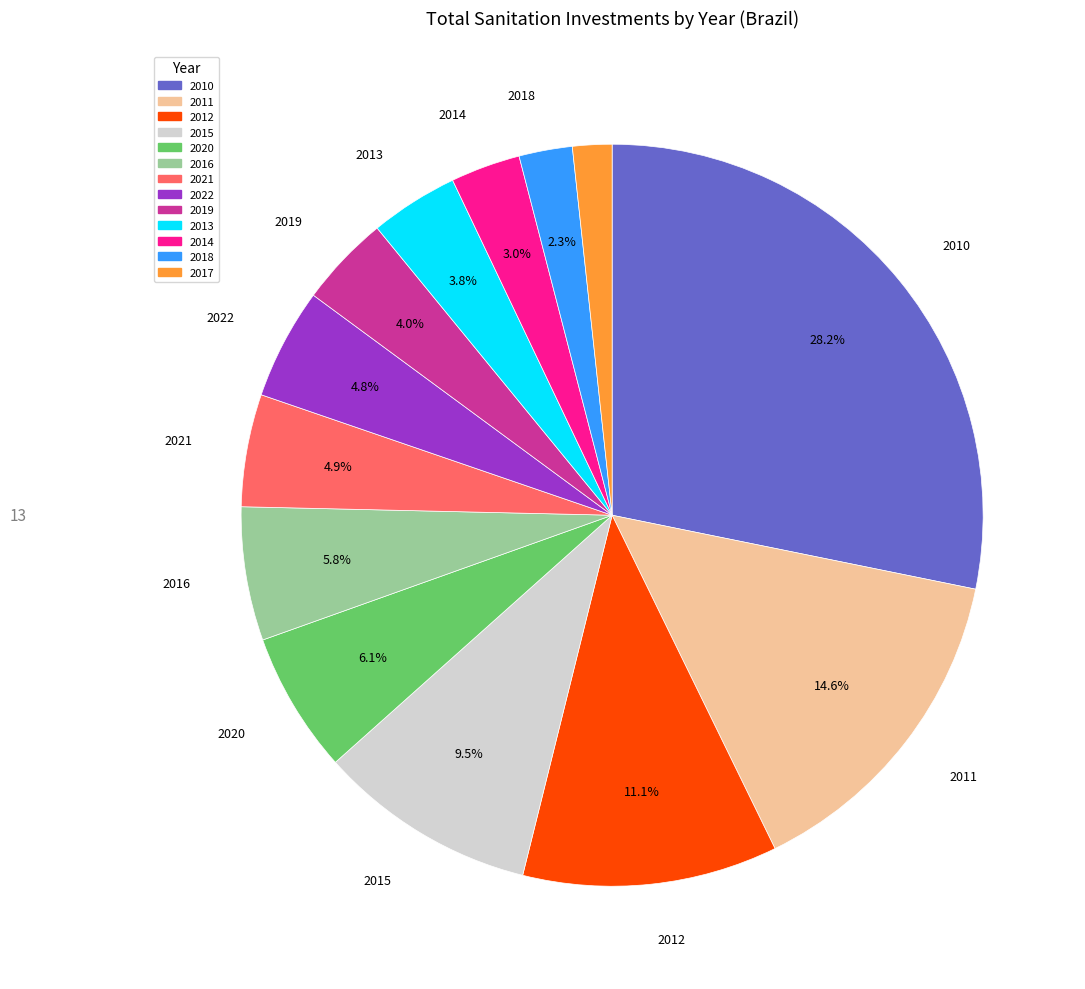

Is there a majority slice in this chart?

No